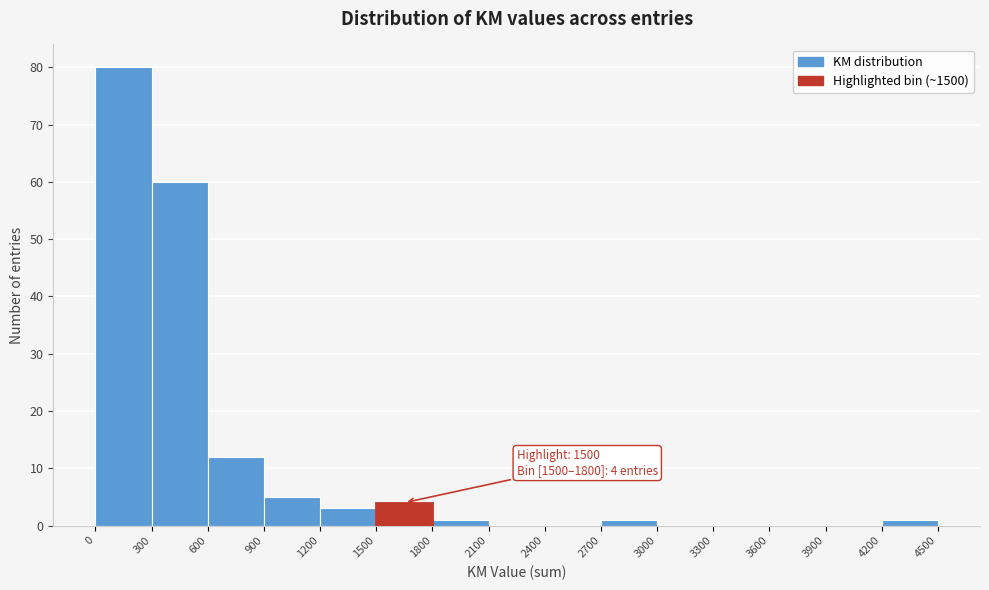

Over which range of the x-axis is the bar tallest?

0 to 300